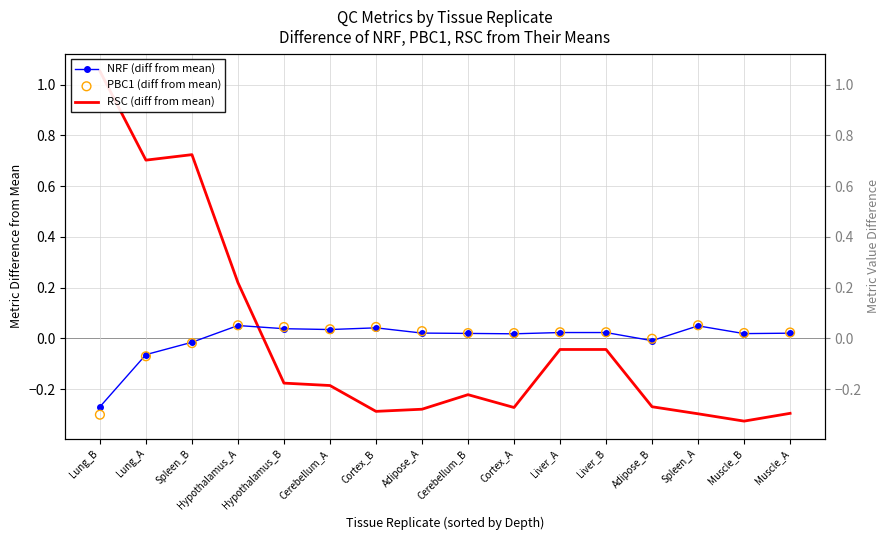

What are all the series names shown in the legend?

NRF (diff from mean), RSC (diff from mean), PBC1 (diff from mean)